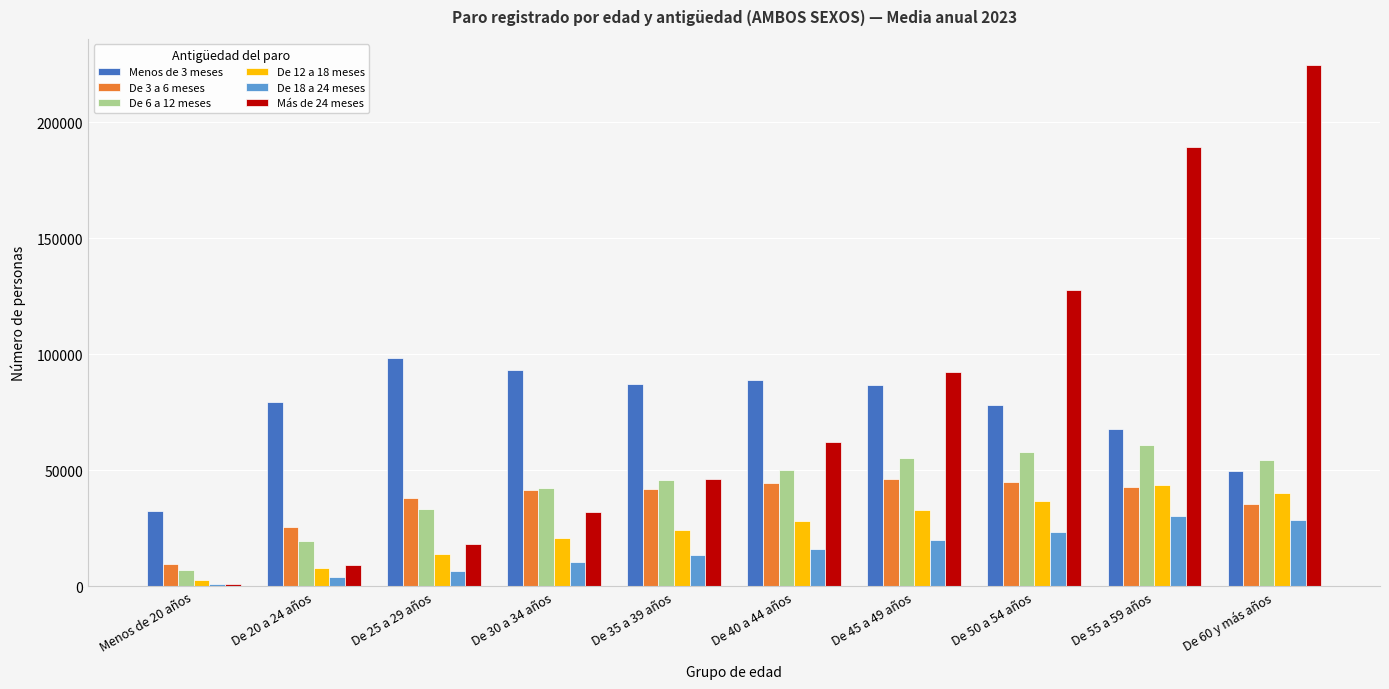

What is the label of the 3rd bar from the right?

De 50 a 54 años